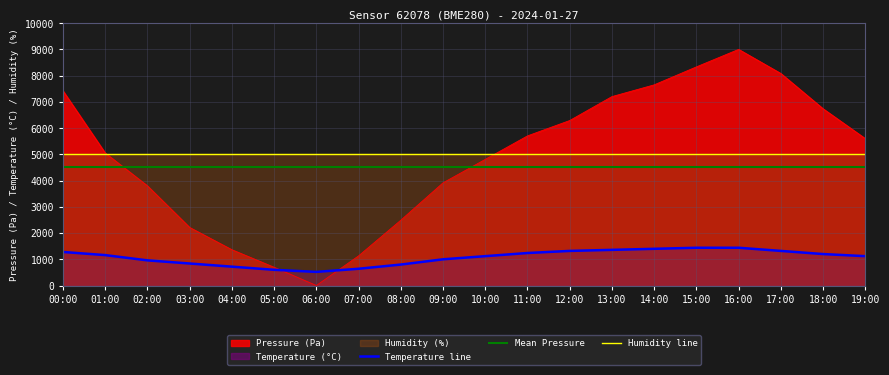

The Temperature line series shows 800.0 at 08:00. True or false?

True